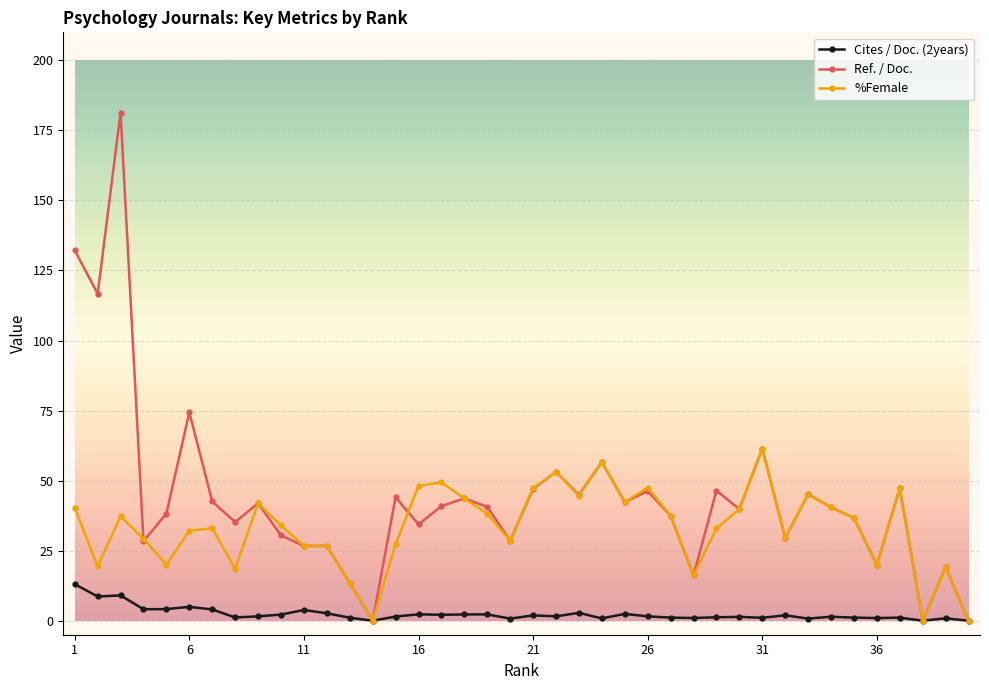

True or false: %Female has more than 0 interior local peaks.

True